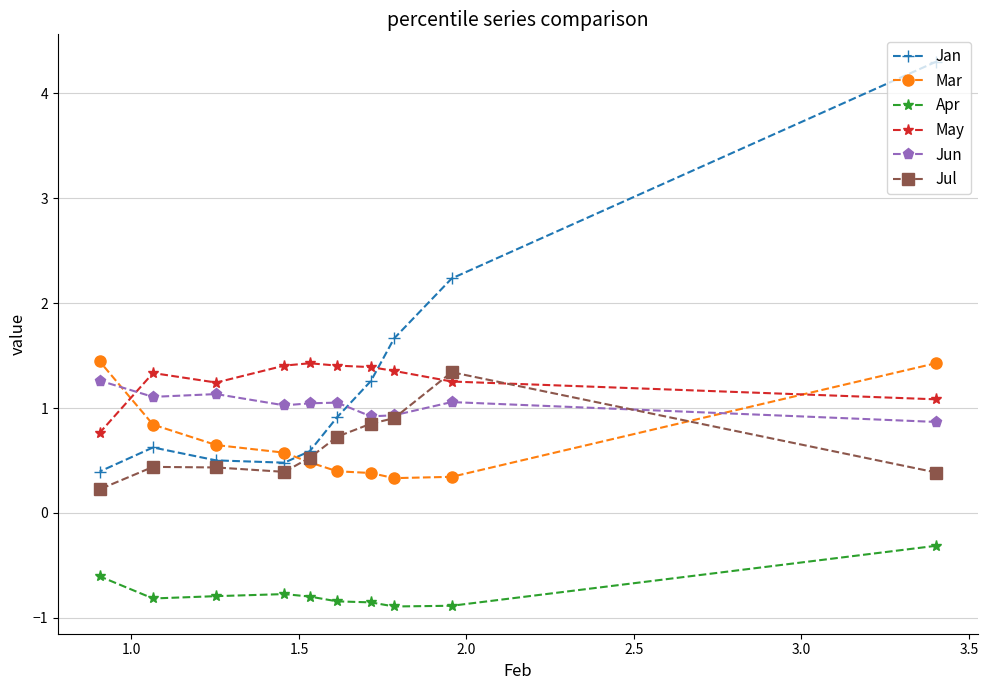

What is the minimum value shown in the chart?

-0.9